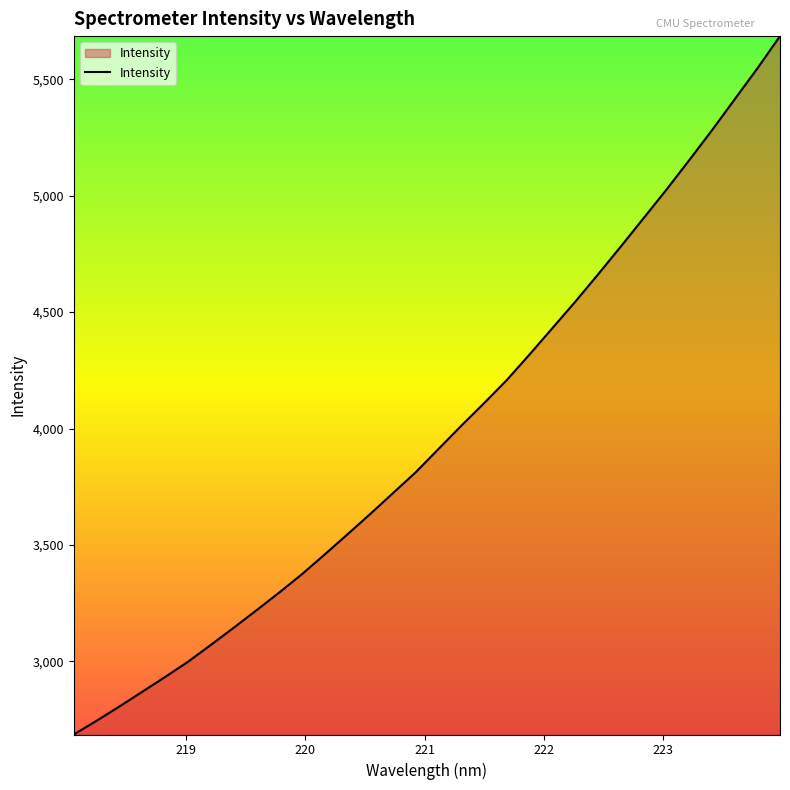

What is the minimum value shown in the chart?

2686.3